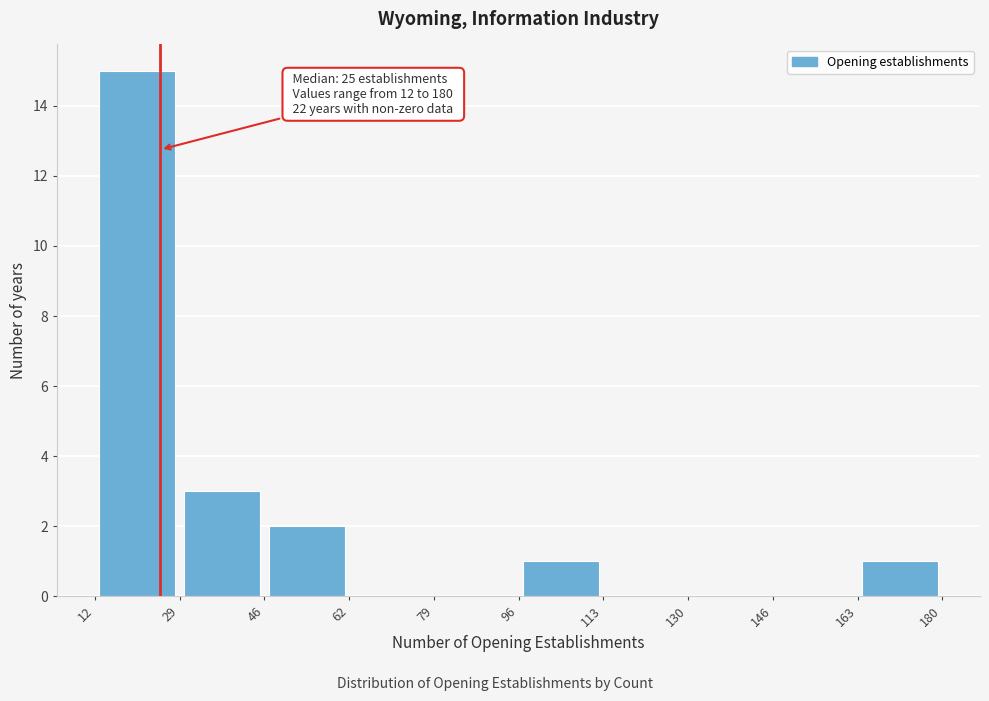

Over which range of the x-axis is the bar tallest?

12 to 29